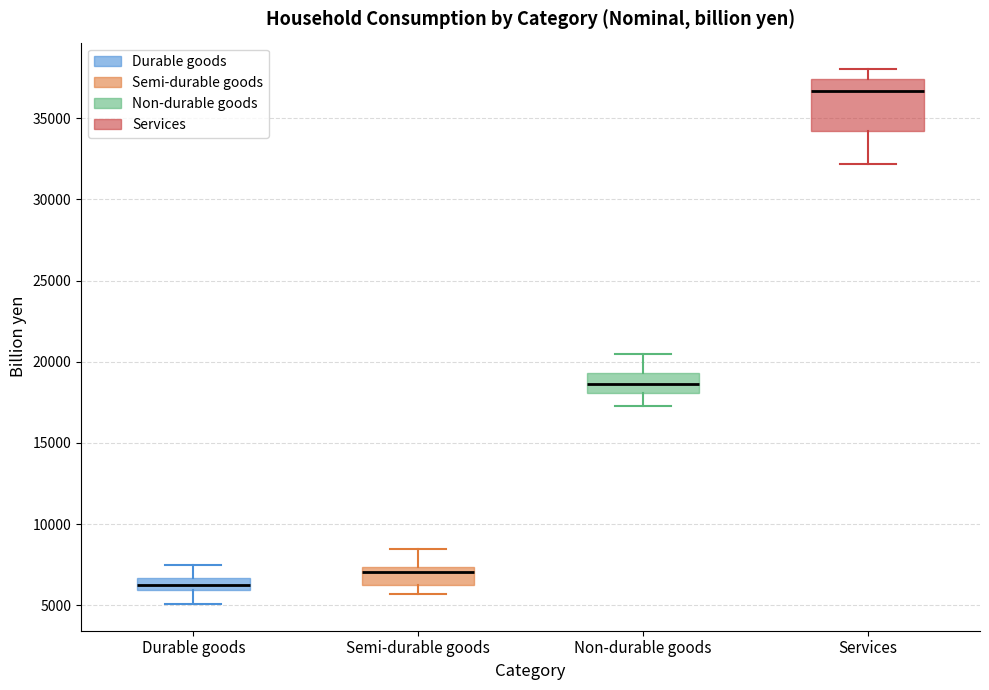

Comparing the boxes themselves (not the whiskers), which one is the tallest?

Services